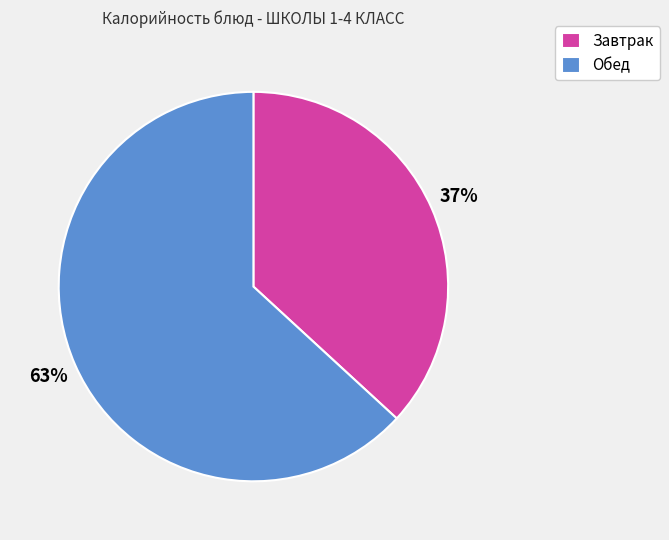

Rank the categories by value from highest to lowest.

Обед, Завтрак